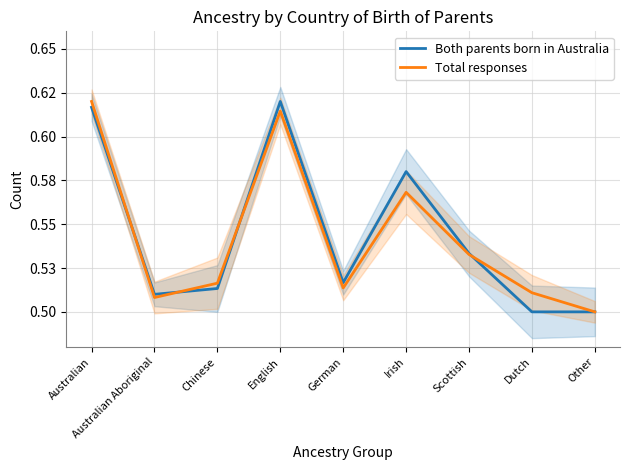

What is the value of the Total responses point at the 8th from the left?

0.5